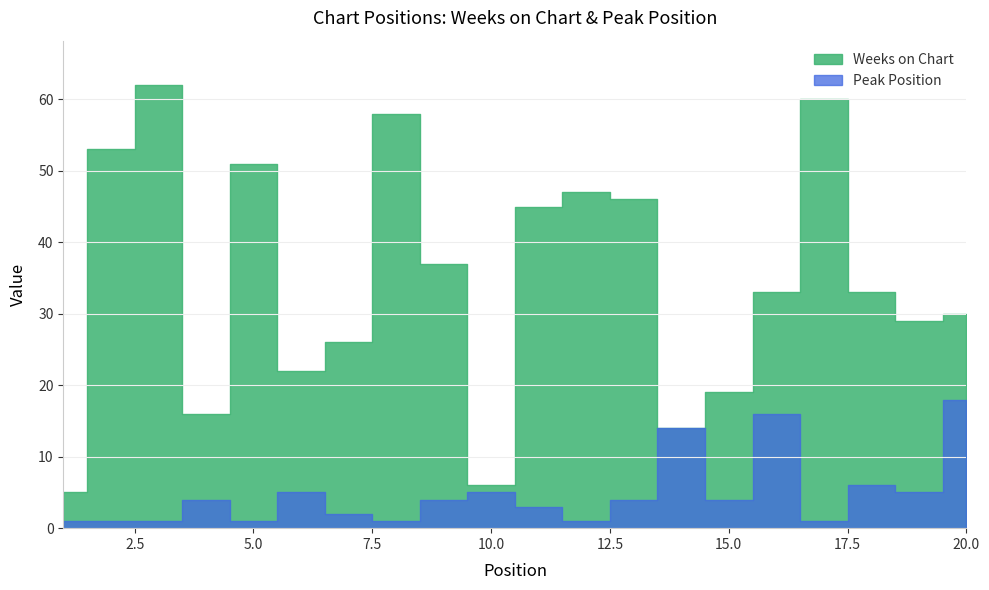

The Peak Position series shows 1 at 3. True or false?

True